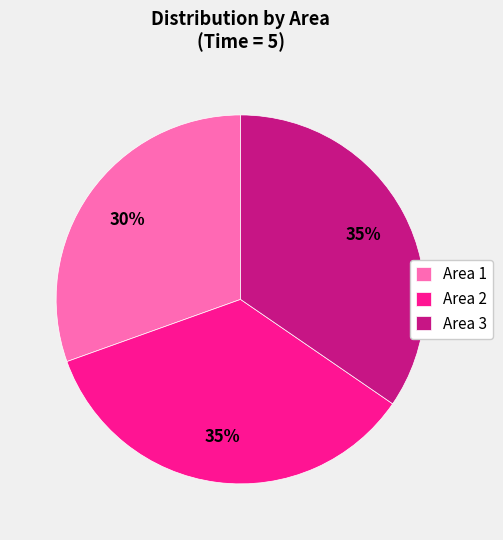

To the nearest percent, what is the average slice percentage?

33%